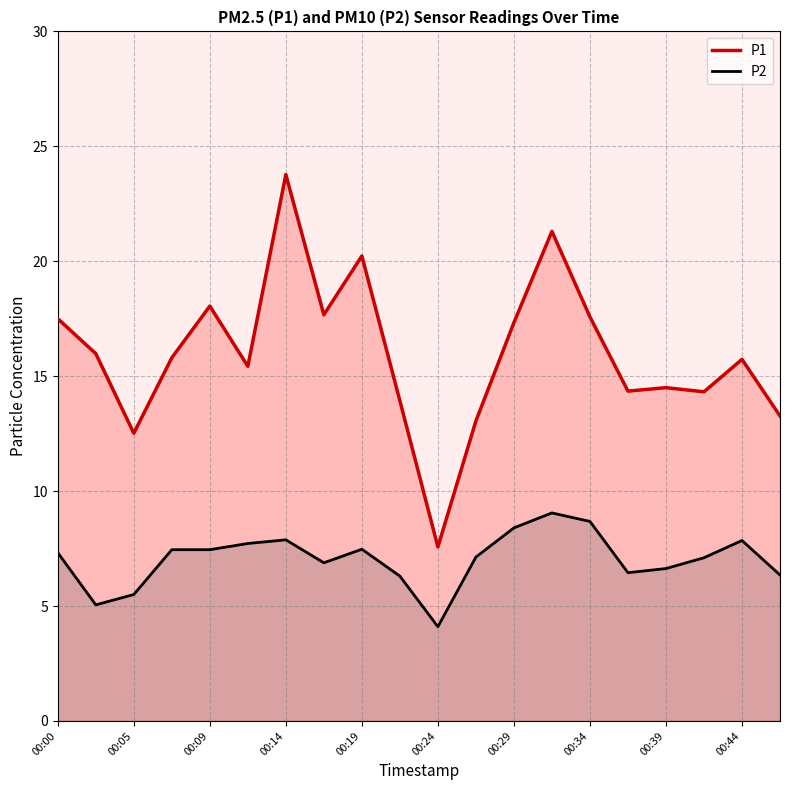

What is the smallest value displayed?

4.1